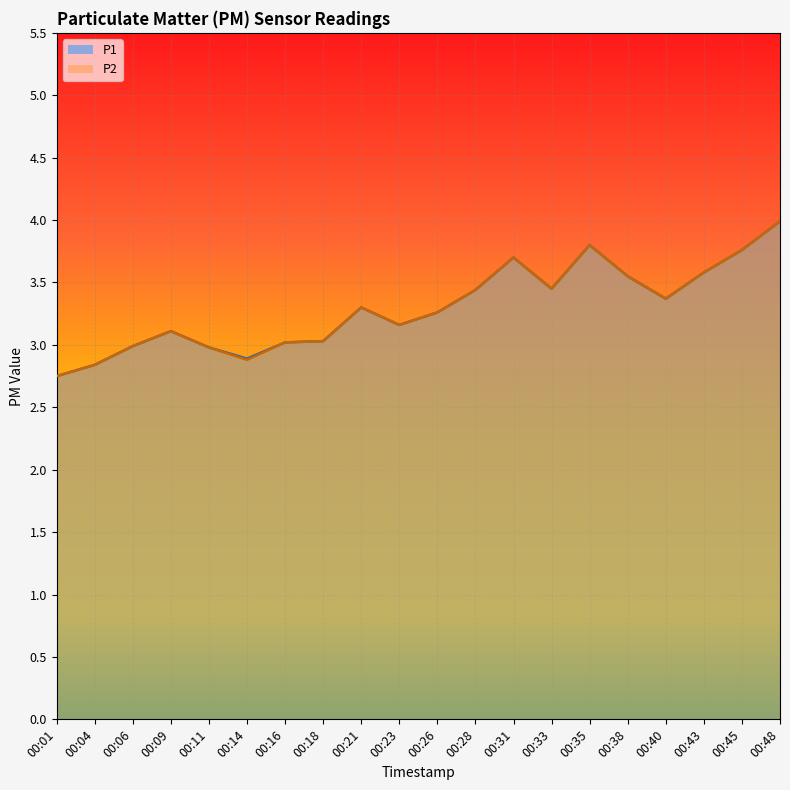

True or false: P1 and P2 intersect in this chart.

False